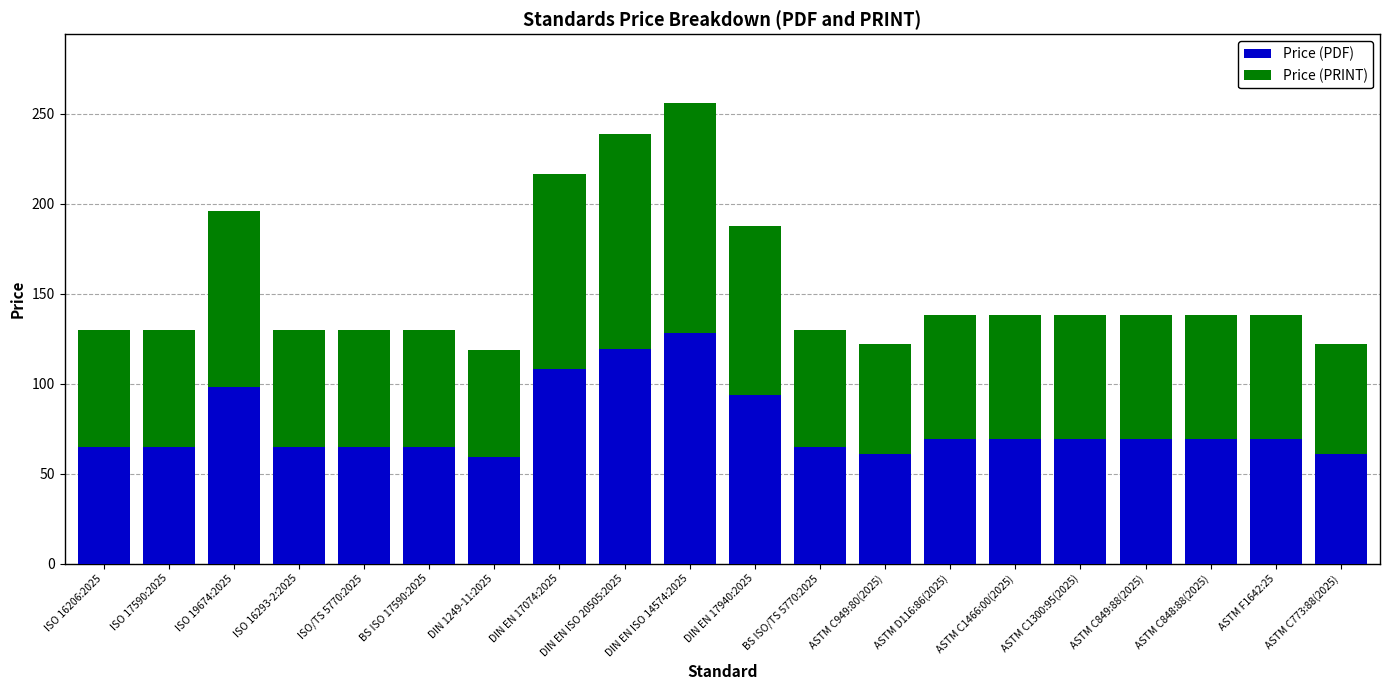

What is the average value of the Price (PDF) series?

76.6